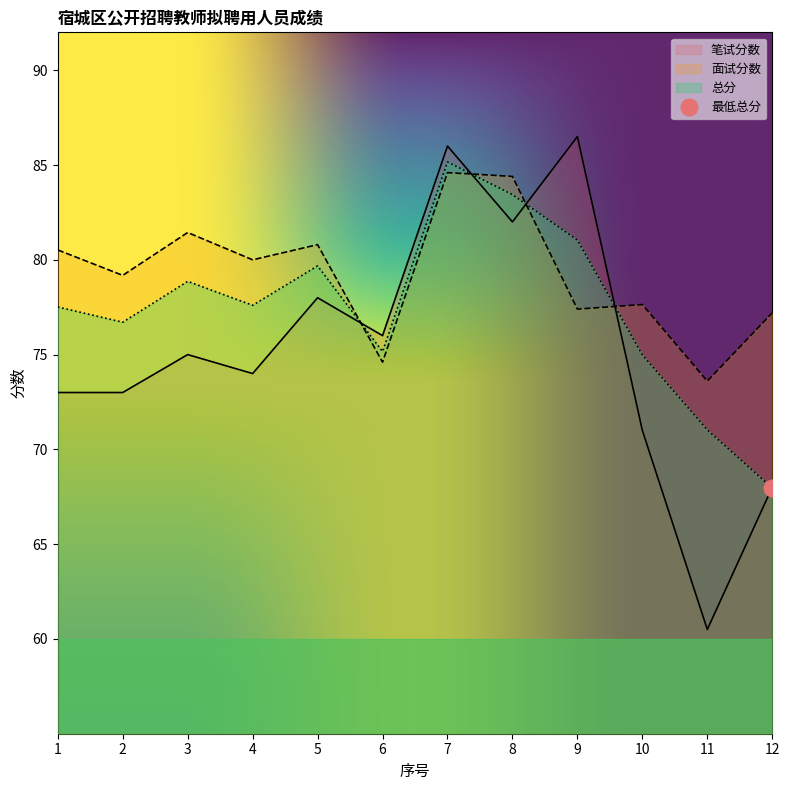

What is the maximum value for 面试分数?

84.6